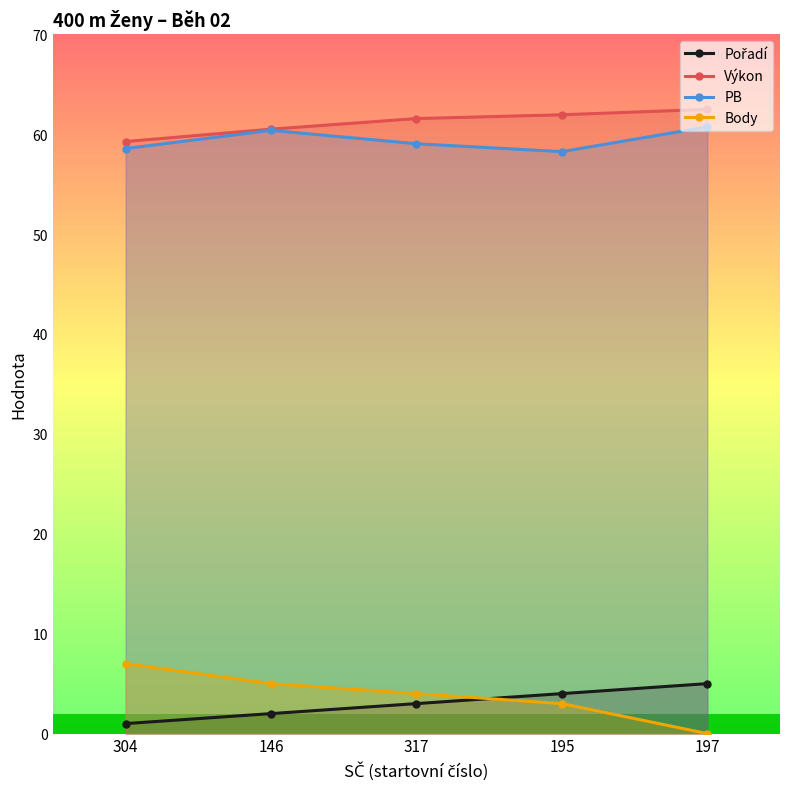

What is the difference between the Pořadí values at 146 and 304?

1.0